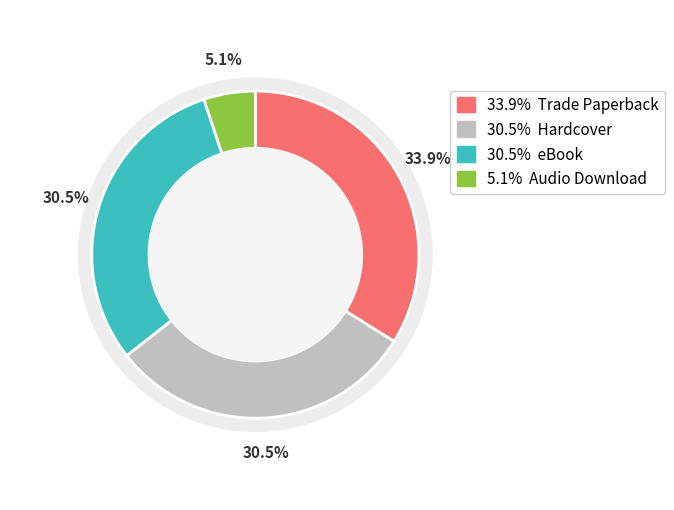

To the nearest percent, what is the combined percentage of Hardcover and Audio Download?

36%